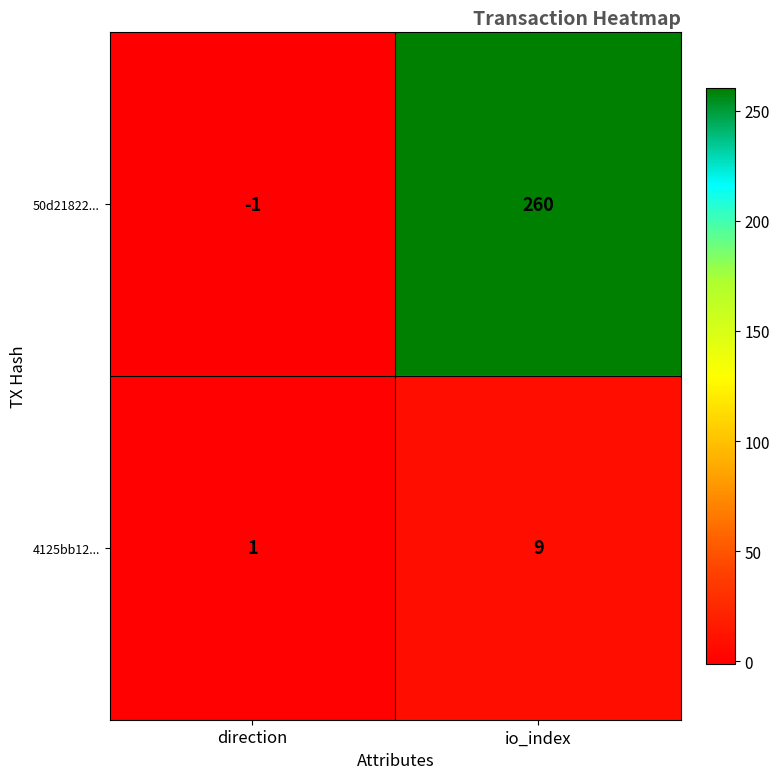

How many distinct data groups are displayed?

2